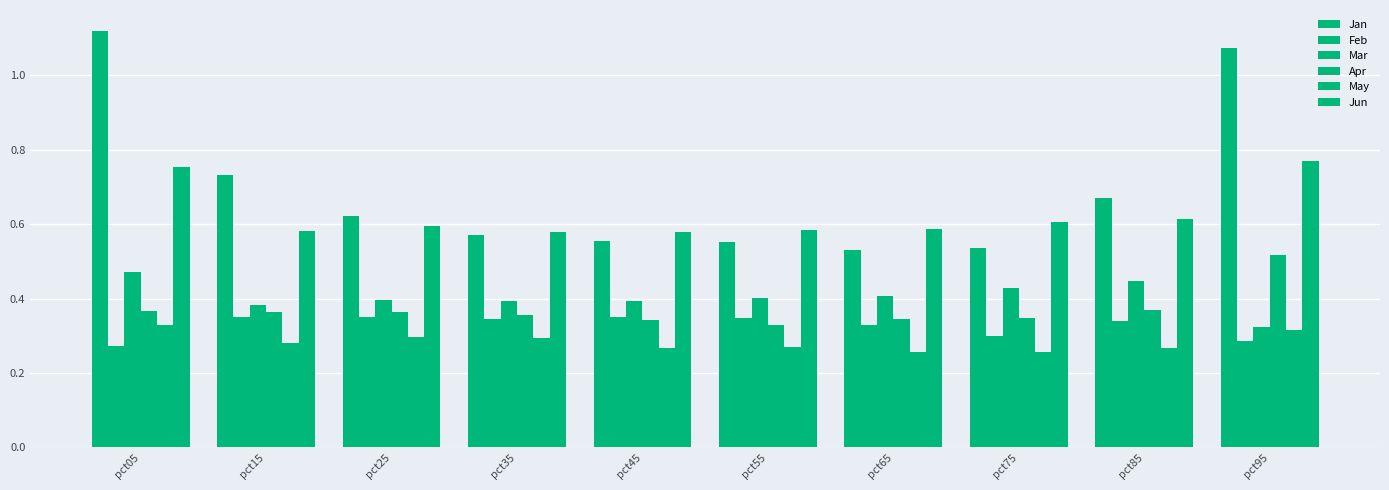

List the series in order of their peak value, highest first.

Jan, Jun, Apr, Mar, Feb, May